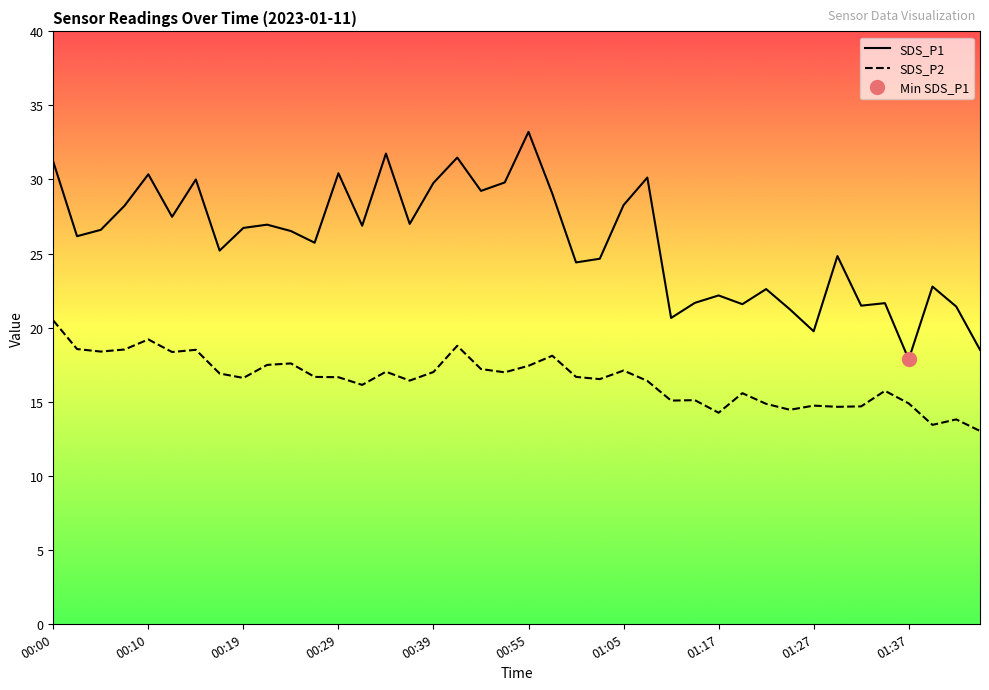

True or false: SDS_P2 and SDS_P1 intersect in this chart.

False